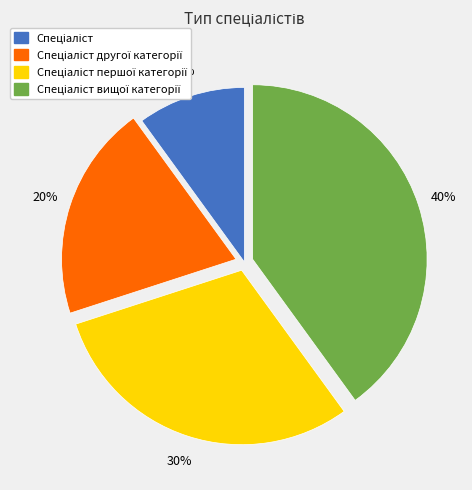

To the nearest percent, what is the difference between the largest and smallest slice percentages?

30%